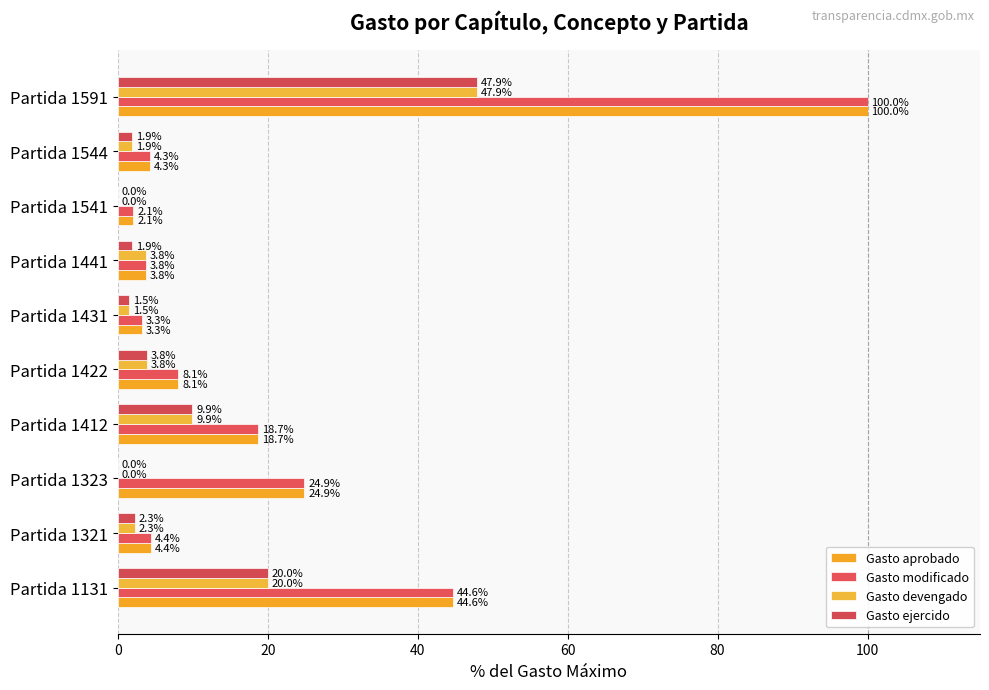

How many distinct data groups are displayed?

4